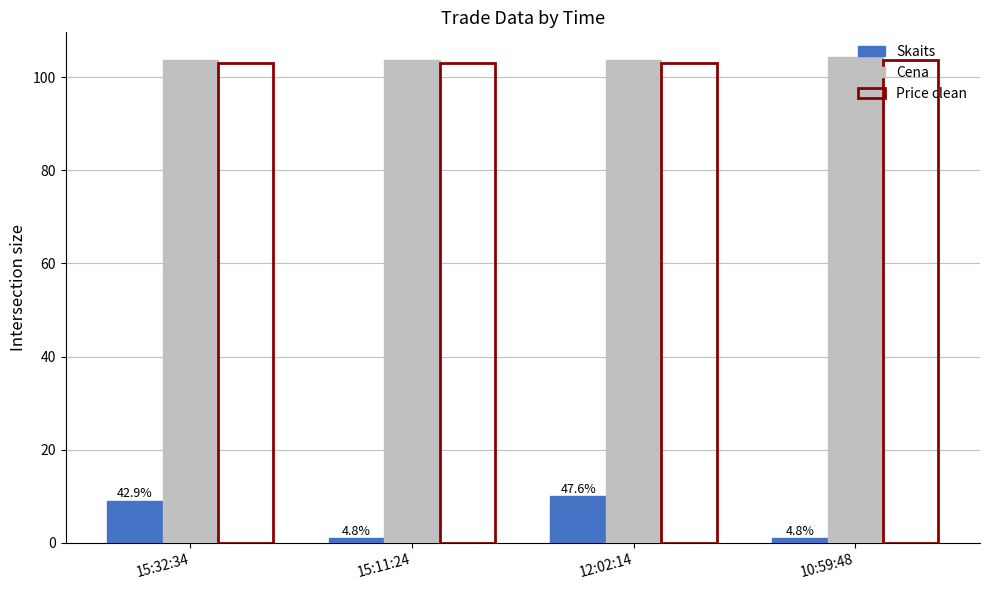

What is the total value across all series at 12:02:14?

216.7